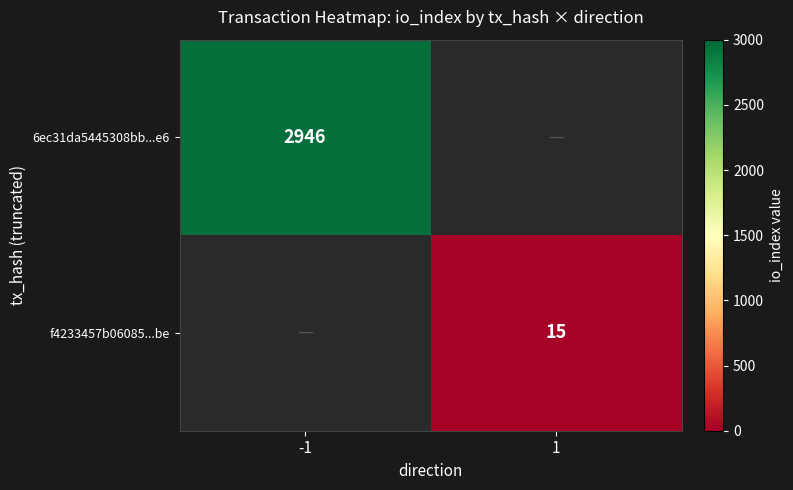

The value of f4233457b06085...be at 1 is 5. True or false?

False